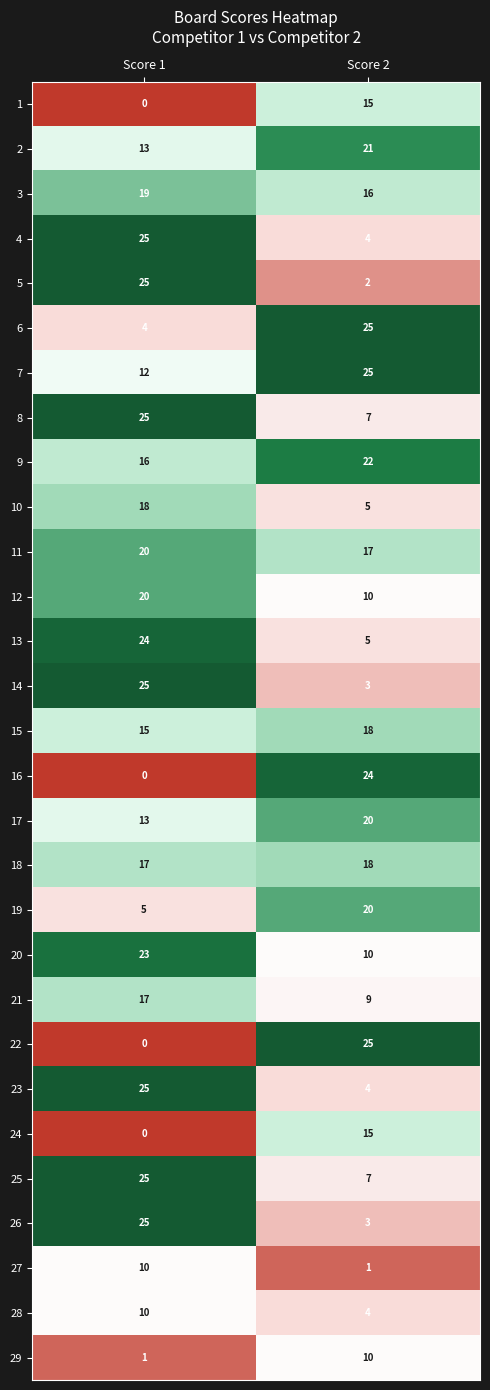

How many categories are shown in the chart?

2